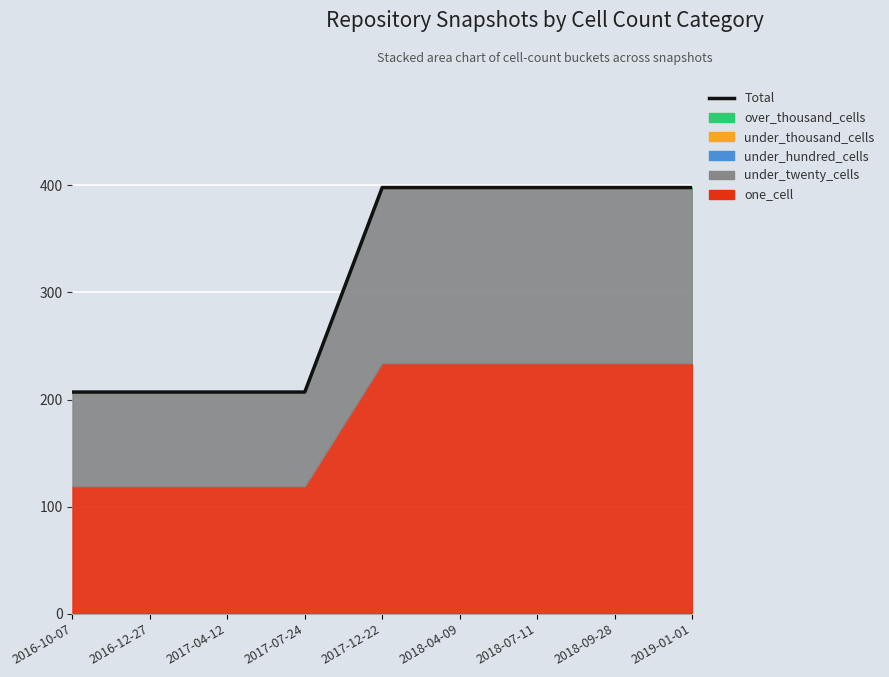

True or false: the data has more than 0 interior local peaks.

False